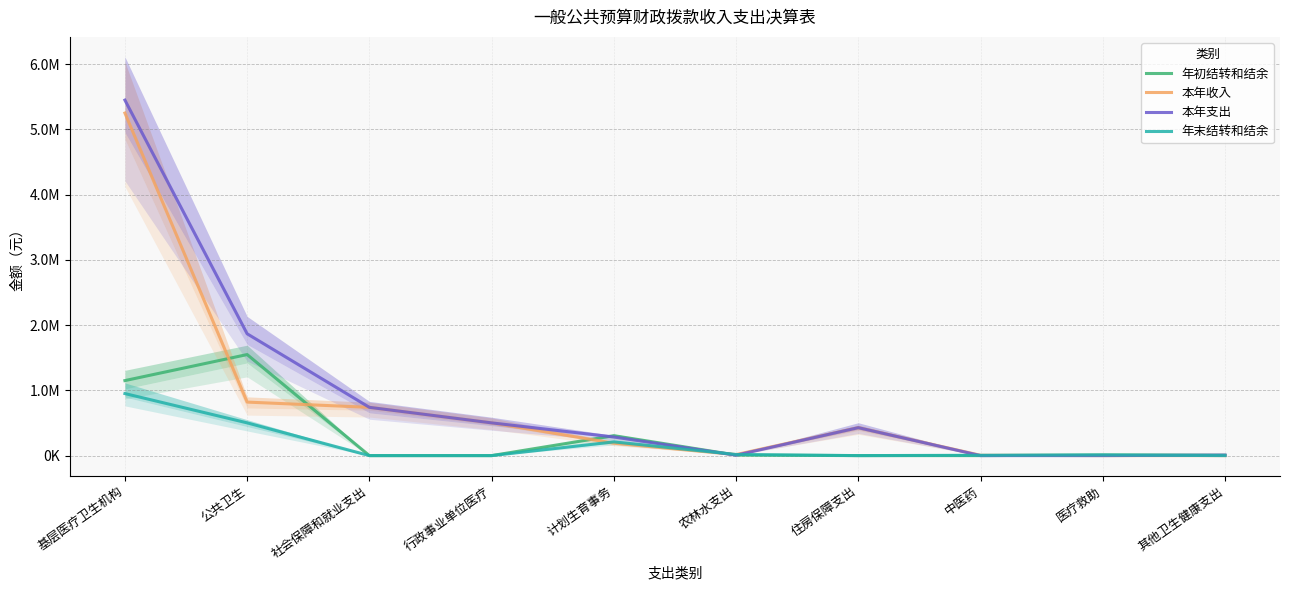

Which series ends up on top after the final intersection of 年末结转和结余 and 年初结转和结余?

年末结转和结余